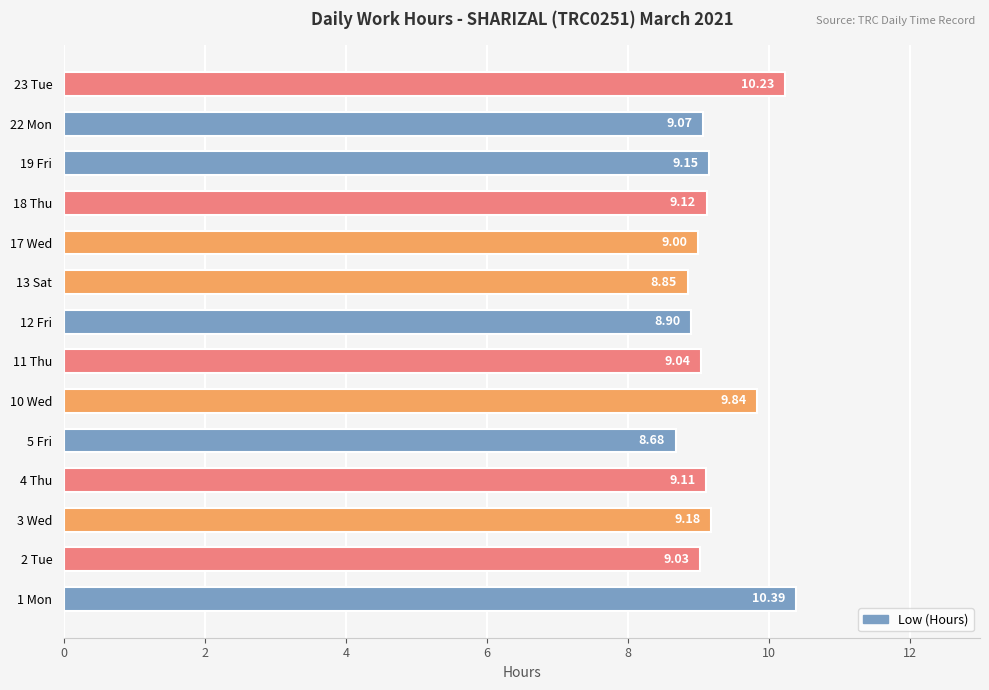

Are the bars horizontal?

Yes